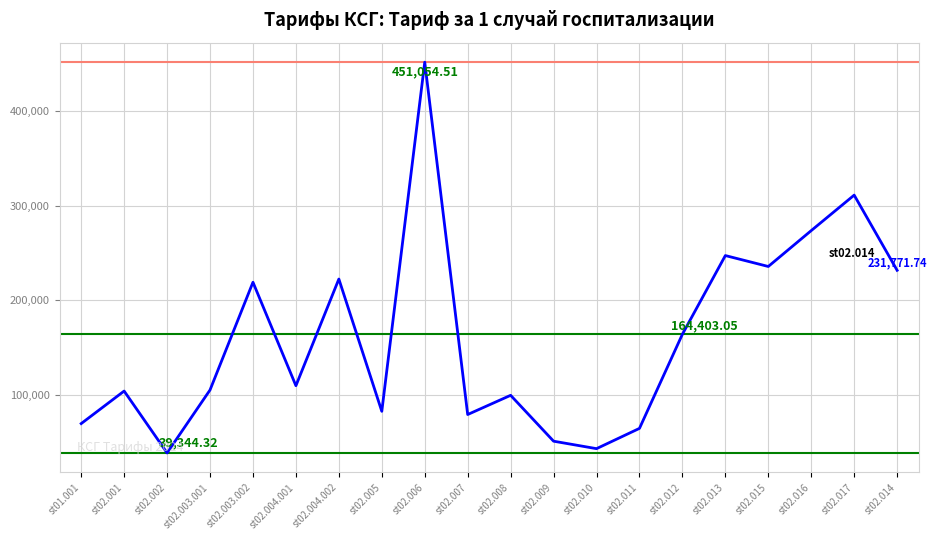

What is the change in value from st01.001 to st02.008?

+29789.3